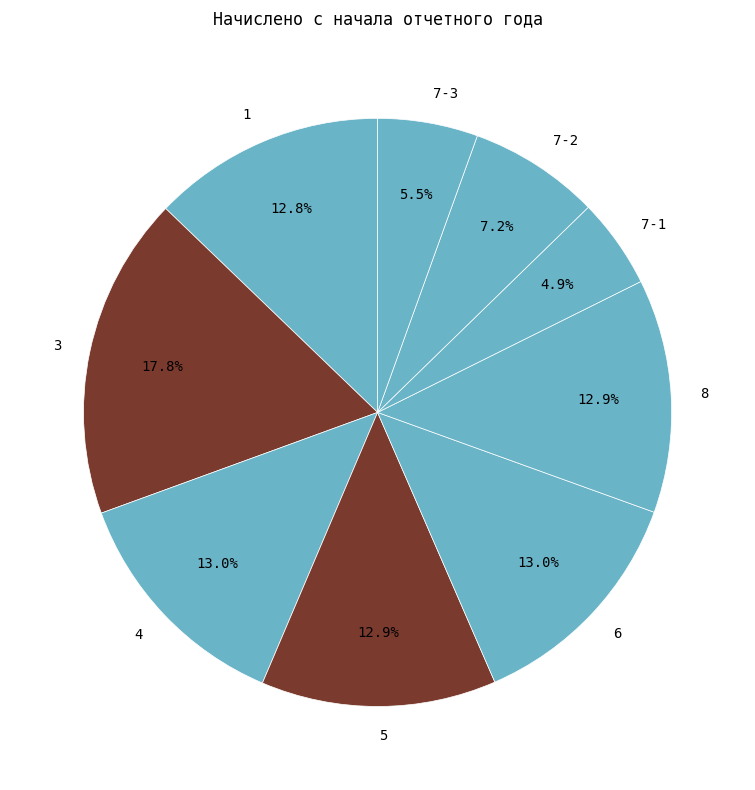

Is 8 the majority of the pie?

No